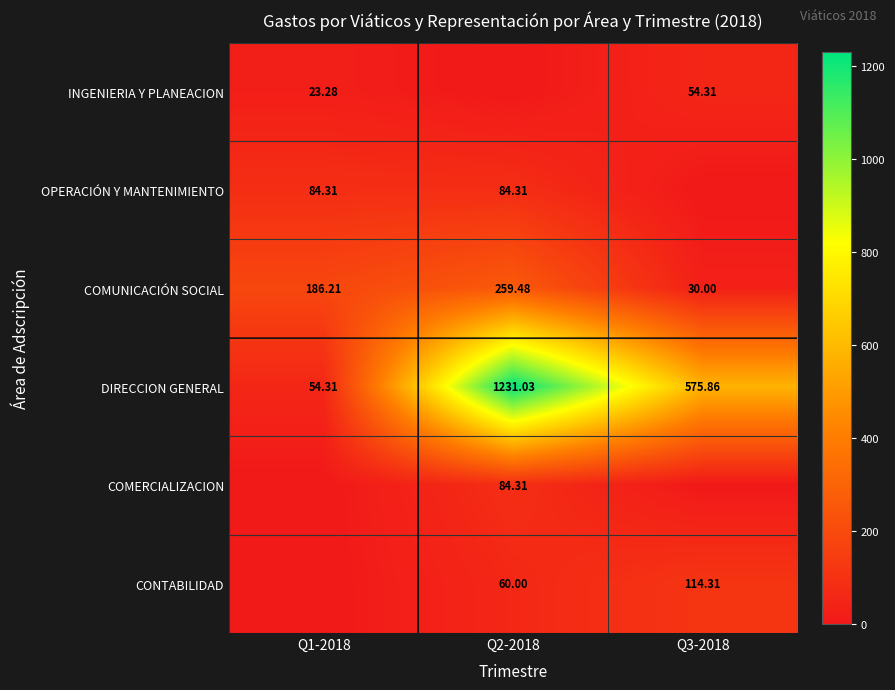

Is the value of OPERACIÓN Y MANTENIMIENTO at Q1-2018 greater than the value of DIRECCION GENERAL at Q1-2018?

Yes